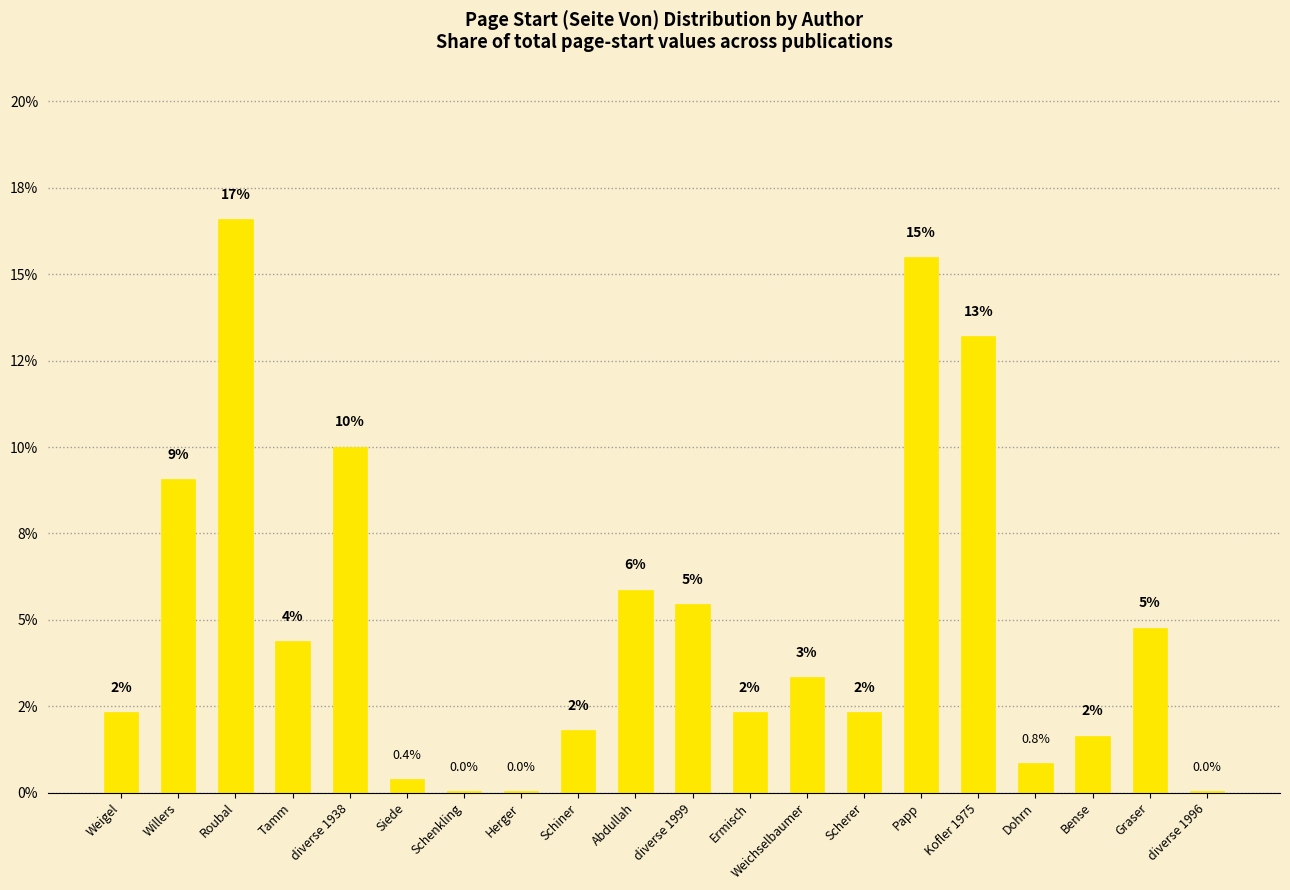

Are the bars horizontal?

No